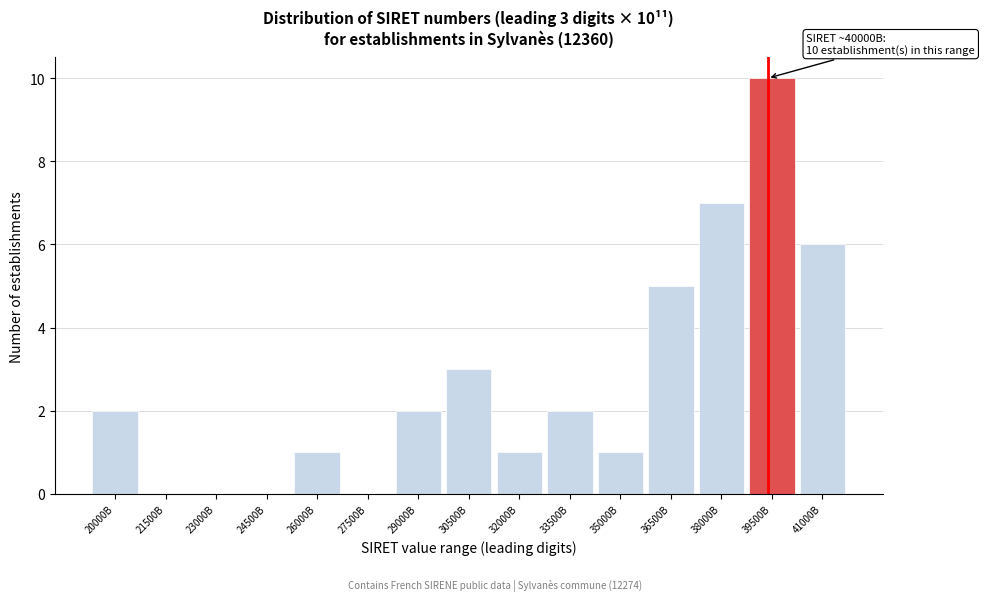

Reading left to right, list all the values displayed in this chart.

20000B=2	21500B=0	23000B=0	24500B=0	26000B=1	27500B=0	29000B=2	30500B=3	32000B=1	33500B=2	35000B=1	36500B=5	38000B=7	39500B=10	41000B=6